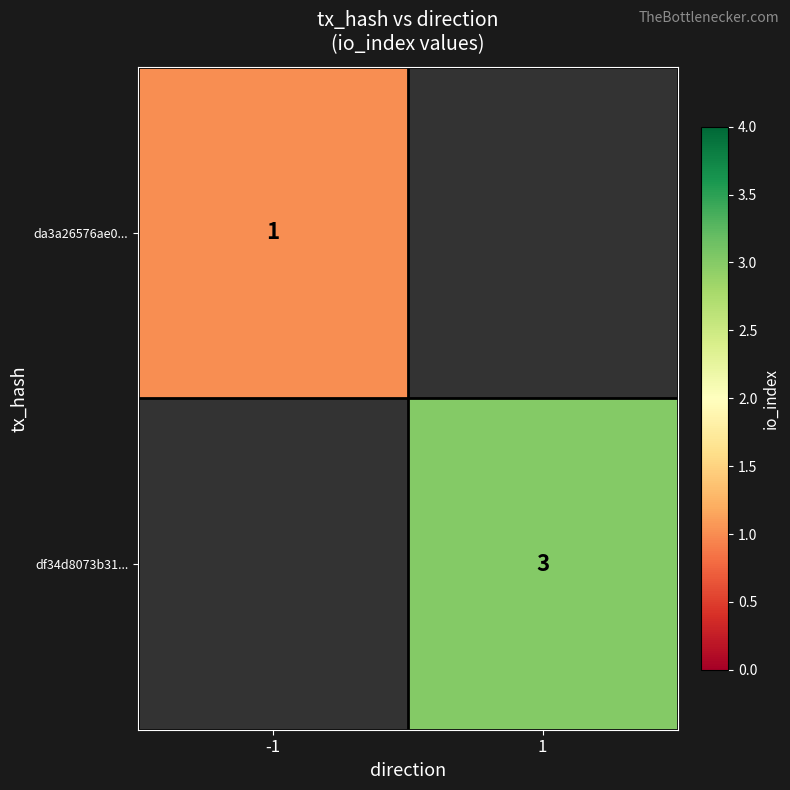

The da3a26576ae0... series shows 1 at -1. True or false?

True